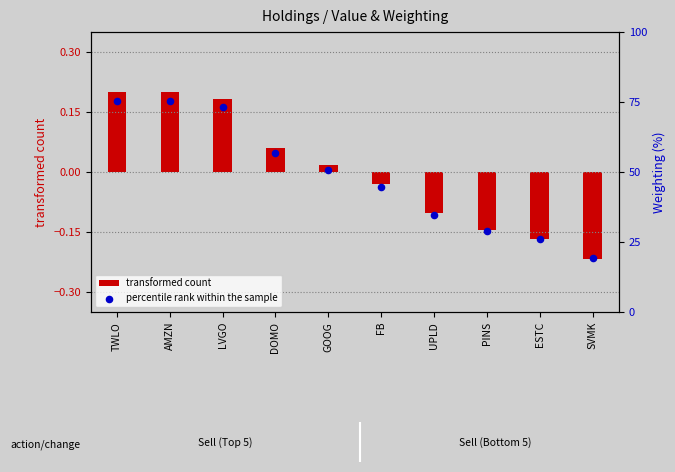

At how many categories does at least one series exceed 4?

6